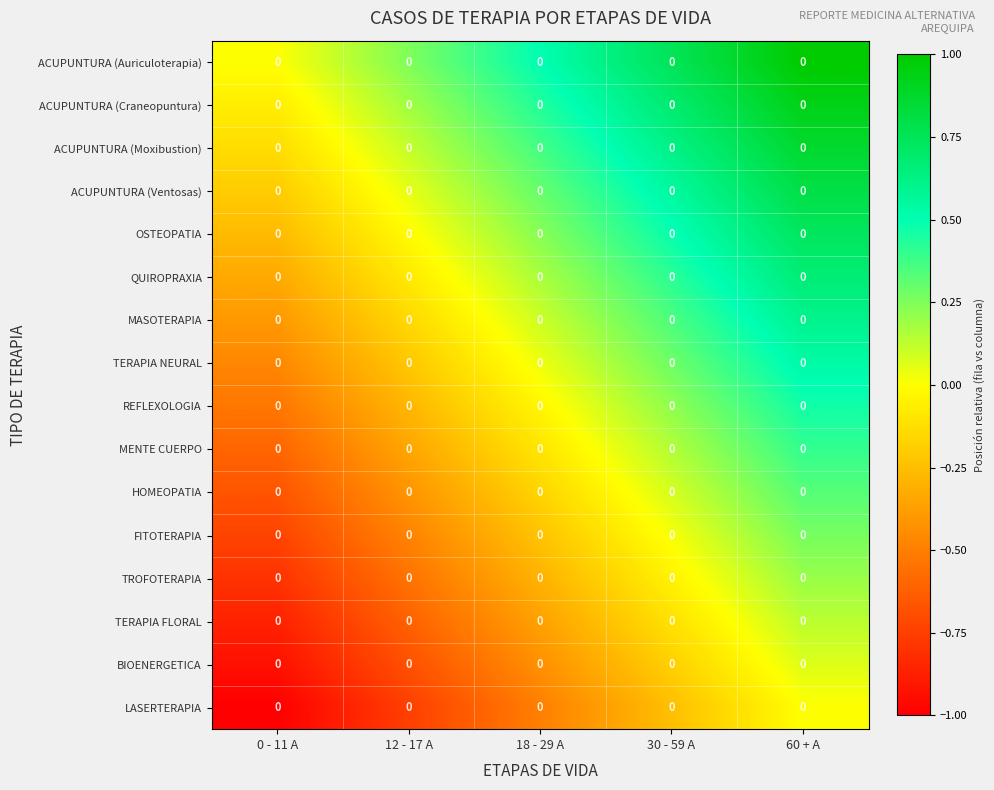

True or false: MASOTERAPIA has a value of 0.1 at 30 - 59 A.

False